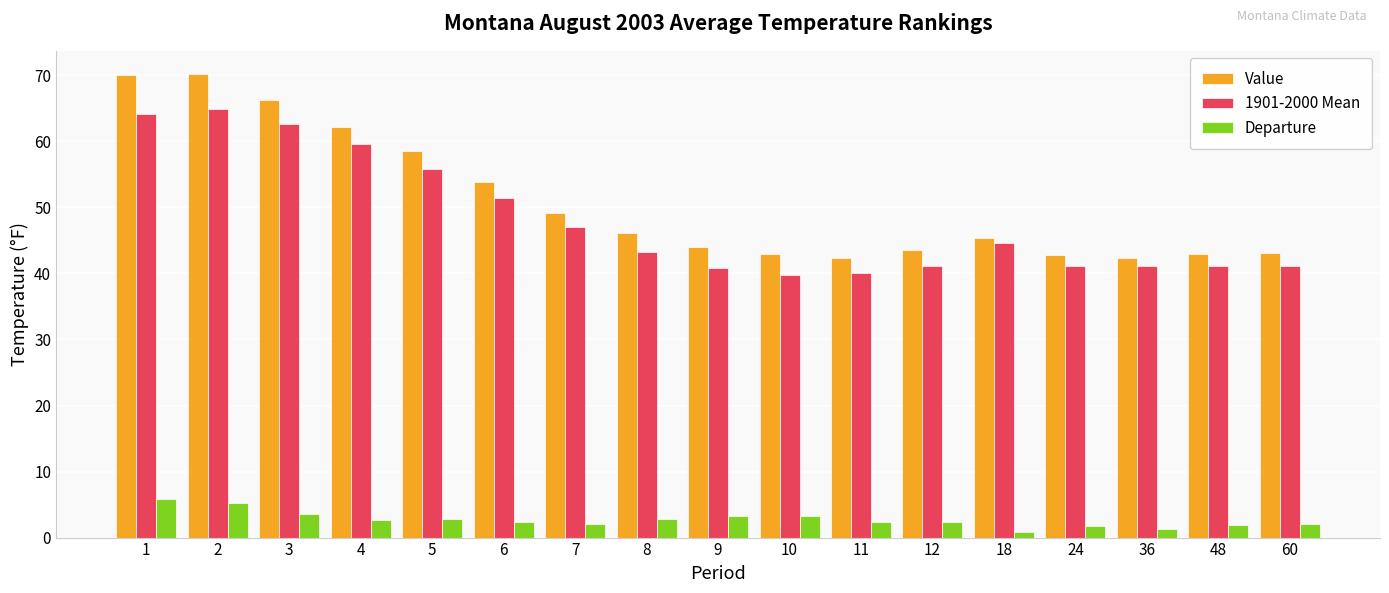

Between 11 and 18, which series saw the biggest shift?

1901-2000 Mean